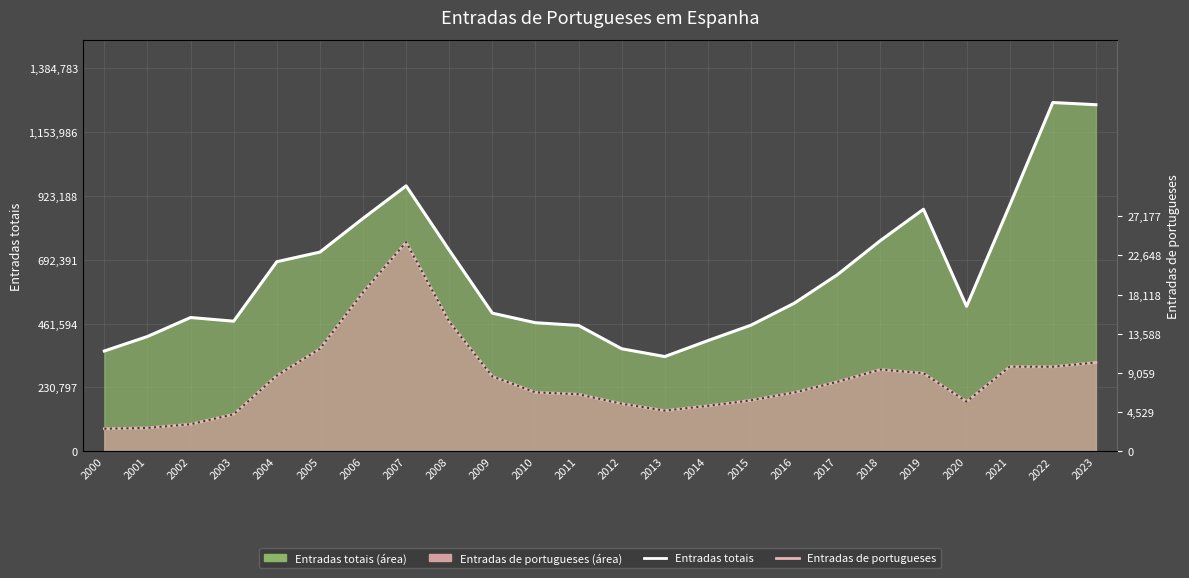

How many data points in Entradas de portugueses are above 251185?

12